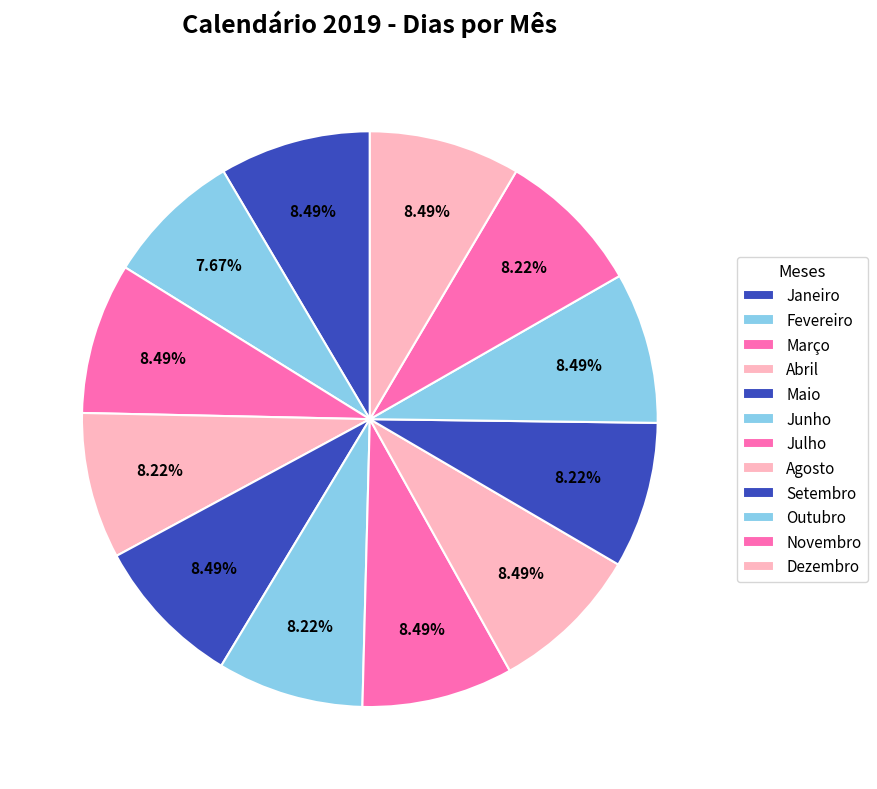

To the nearest percent, what is the combined percentage of Março and Dezembro?

17%